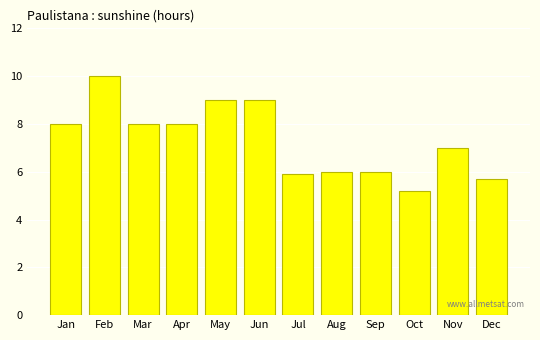

True or false: the data shows 9.0 at Jun.

True